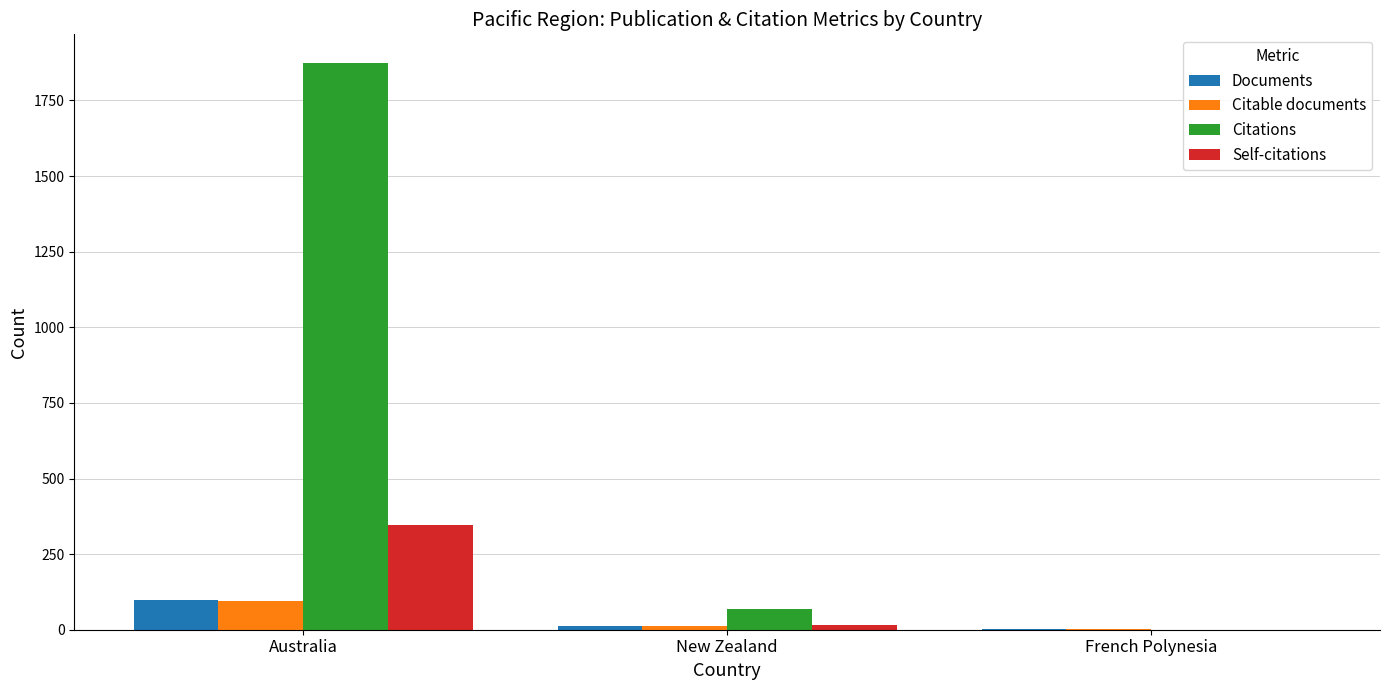

What is the difference between the Citations values at New Zealand and French Polynesia?

69